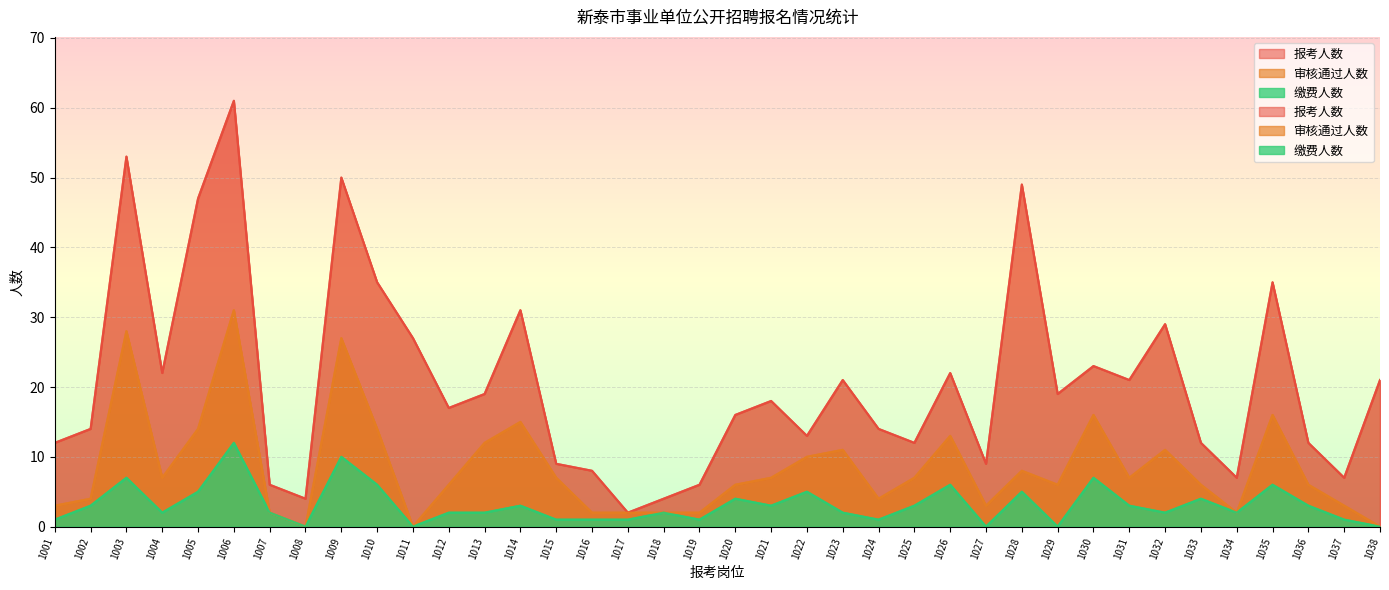

True or false: 审核通过人数 has more than 2 points higher than both neighbors.

True